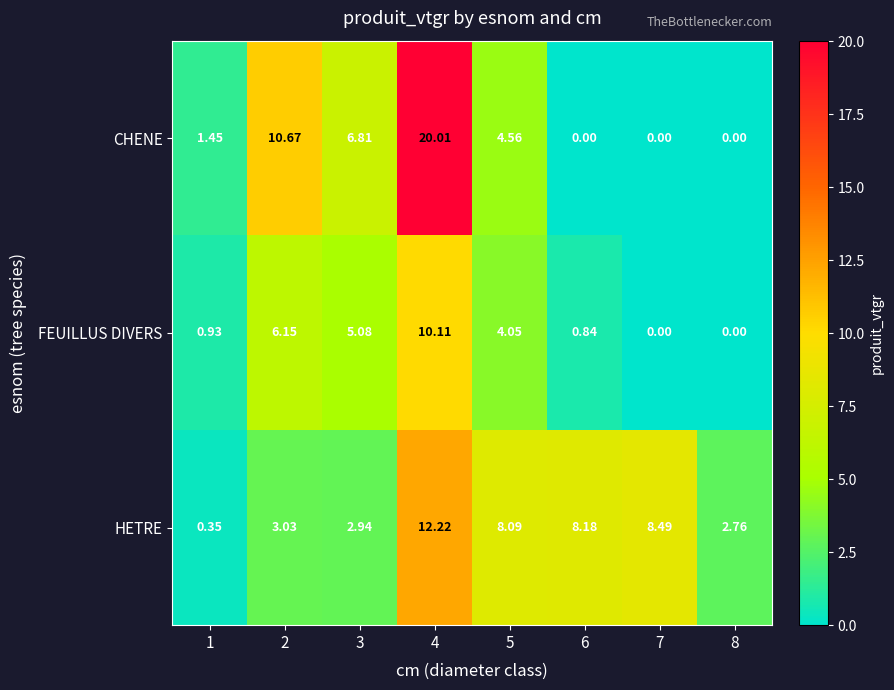

Rank the series by their maximum value, from lowest to highest.

FEUILLUS DIVERS, HETRE, CHENE